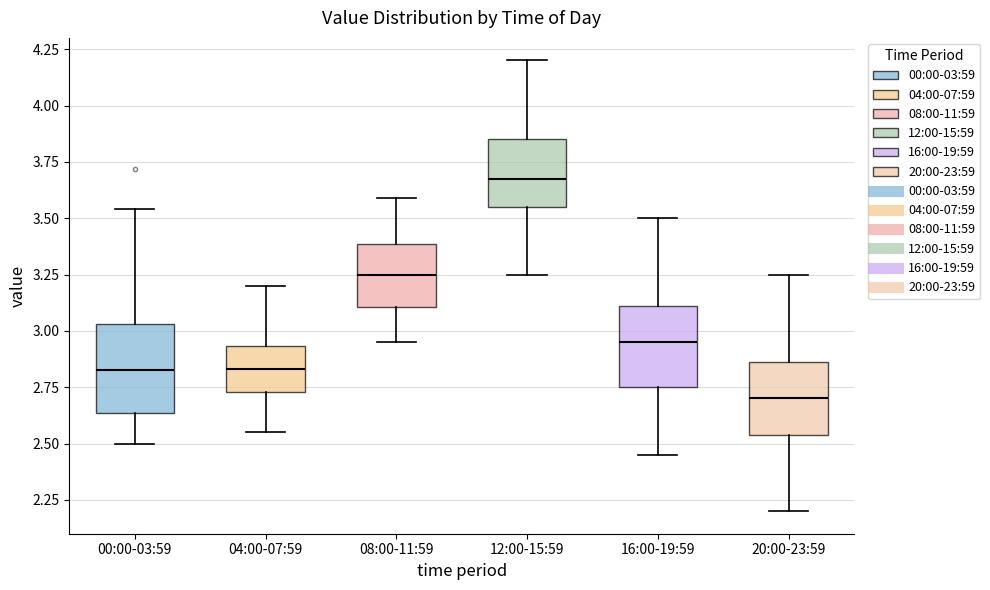

Reading left to right, read every box against the y-axis: the position of its median line, the range the box covers, and the ends of its whiskers. The values are not printed on the chart, so give them approximately, as read against the axis.

00:00-03:59: median 2.85, box 2.65 to 3.05, whiskers 2.50 to 3.55
04:00-07:59: median 2.85, box 2.75 to 2.95, whiskers 2.55 to 3.20
08:00-11:59: median 3.25, box 3.10 to 3.40, whiskers 2.95 to 3.60
12:00-15:59: median 3.70, box 3.55 to 3.85, whiskers 3.25 to 4.20
16:00-19:59: median 2.95, box 2.75 to 3.10, whiskers 2.45 to 3.50
20:00-23:59: median 2.70, box 2.55 to 2.85, whiskers 2.20 to 3.25